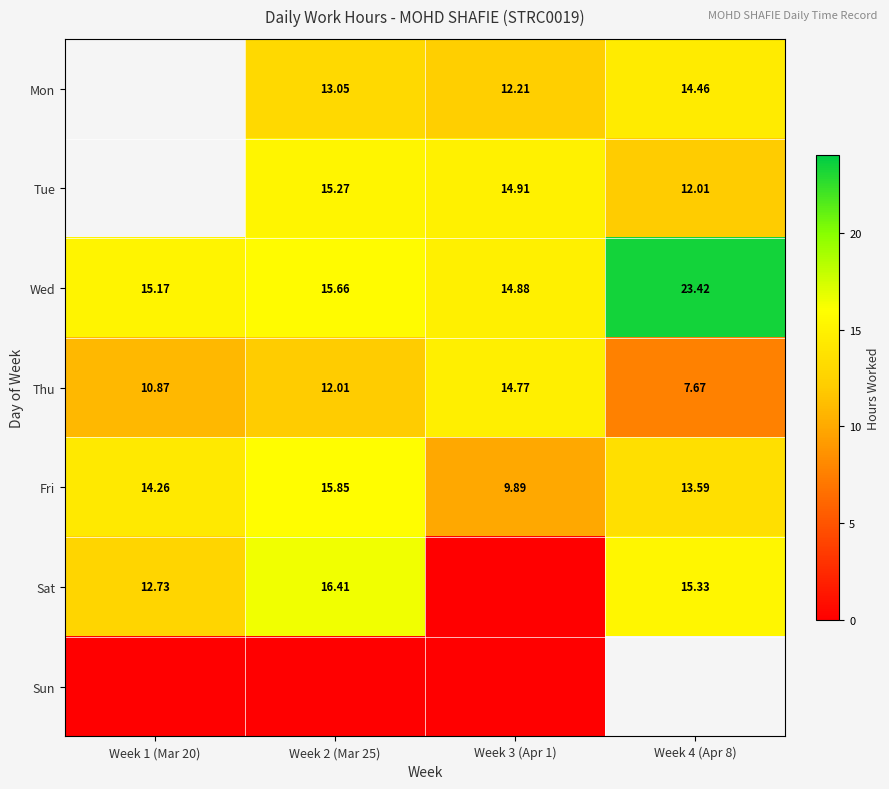

What is the spread (max minus min) of values at Week 4 (Apr 8)?

15.8